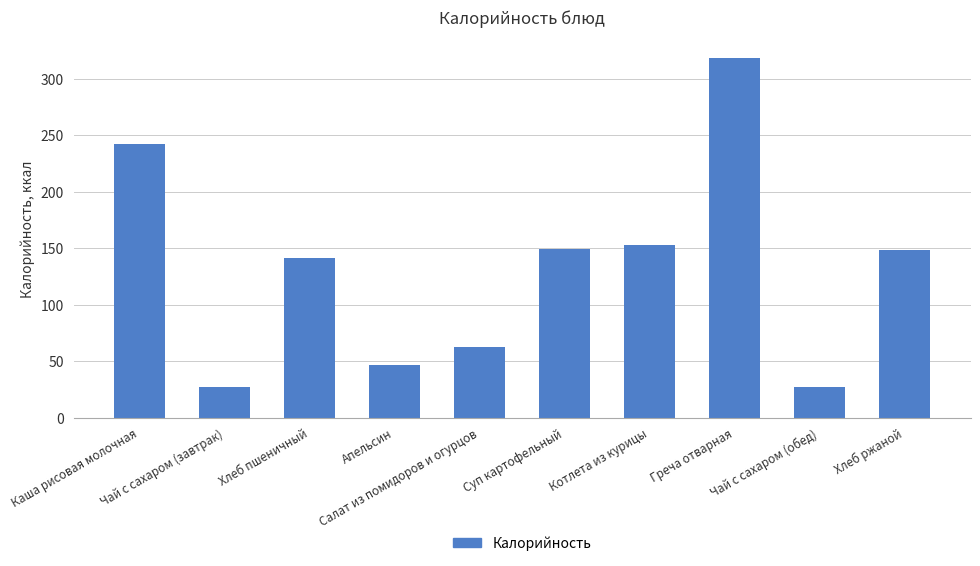

The chart shows a value of 148.2 at Хлеб ржаной. True or false?

True